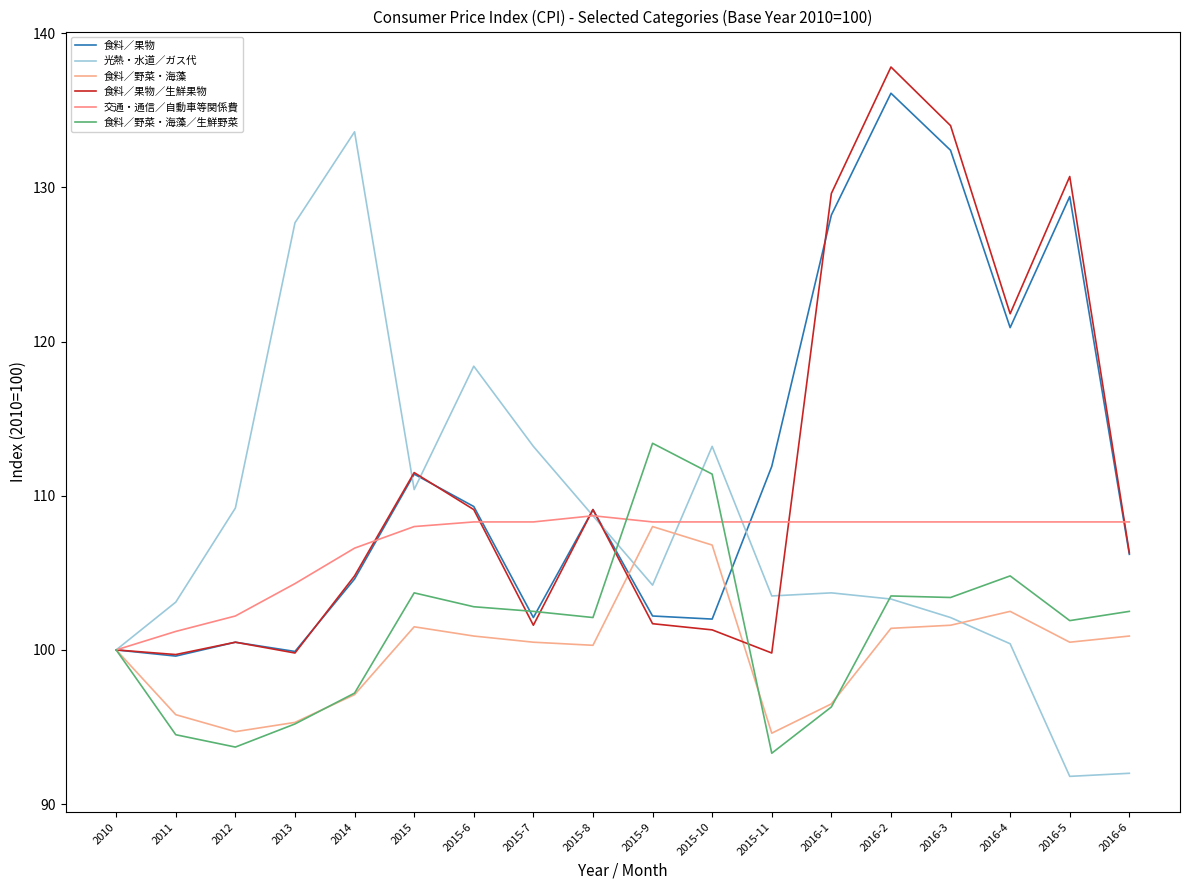

True or false: 食料／野菜・海藻／生鮮野菜 has a value of 76.6 at 2015-9.

False